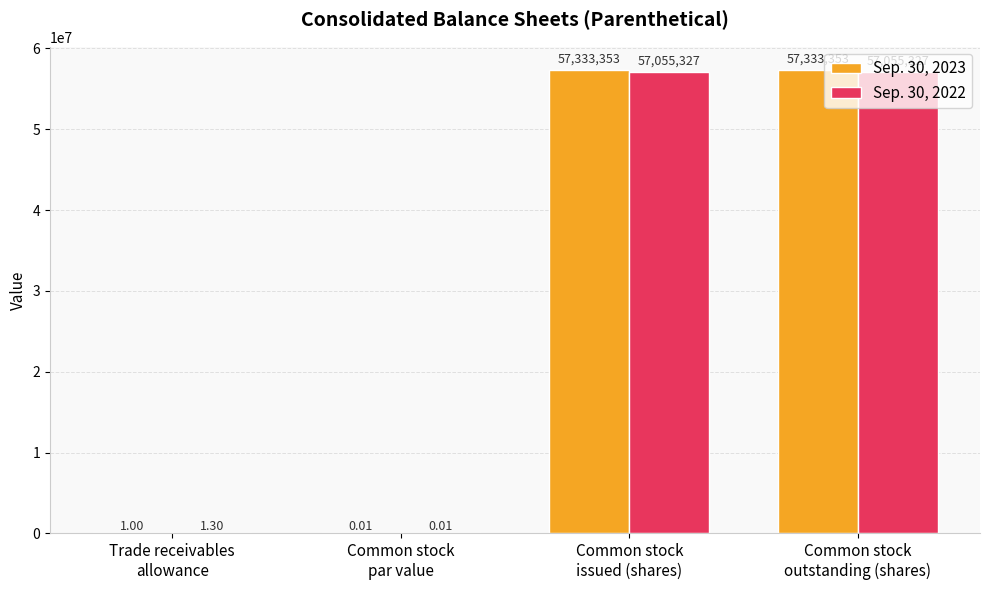

Which series has the largest total across all categories?

Sep. 30, 2023